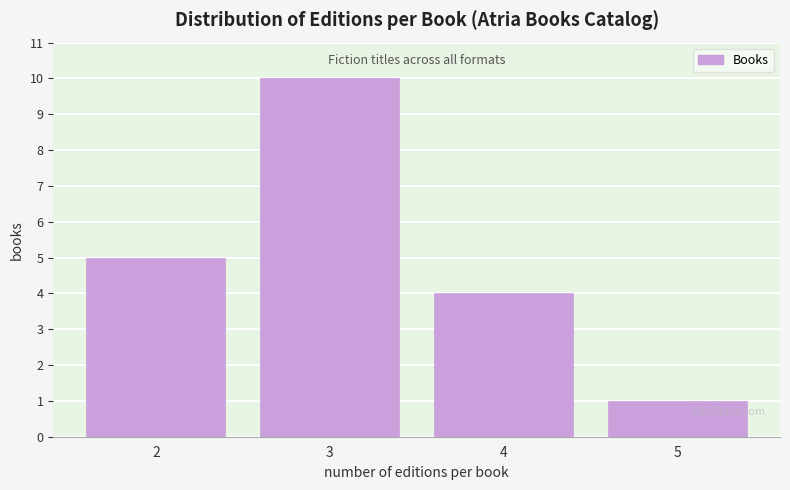

Reading left to right, list all the values displayed in this chart.

5	10	4	1